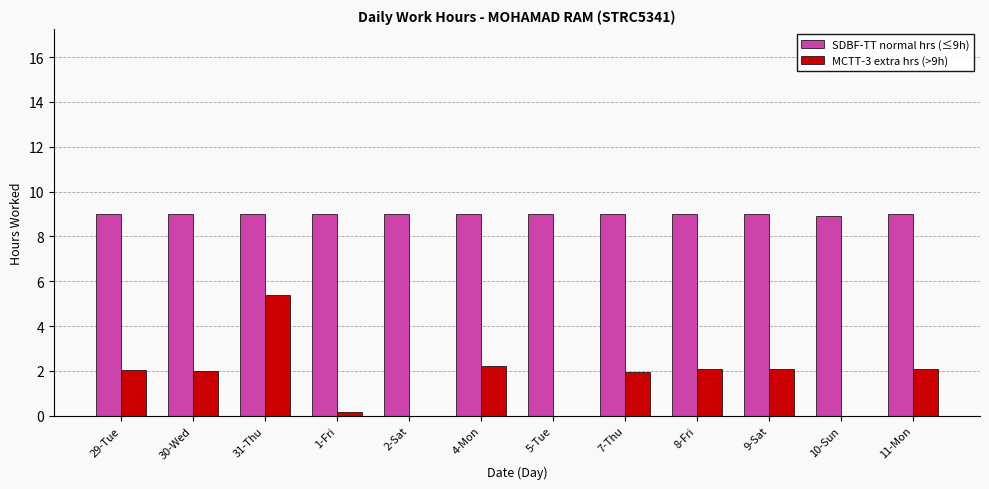

The value of SDBF-TT normal hrs (≤9h) at 7-Thu is 9.0. True or false?

True